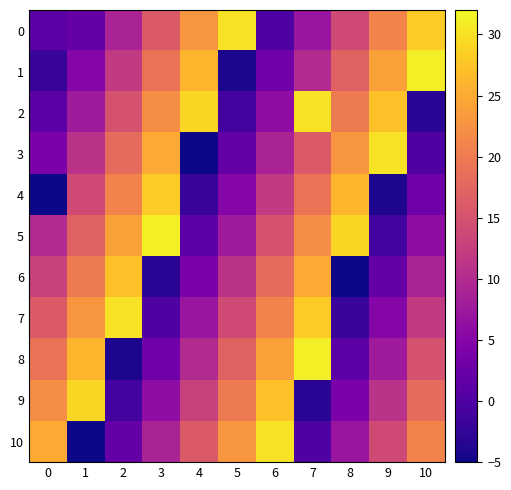

Reading right to left, transcribe all the data shown in this chart.

0: 10=28	9=21	8=14	7=7	6=0	5=30	4=23	3=16	2=9	1=2	0=1
1: 10=31	9=24	8=17	7=10	6=3	5=-4	4=26	3=19	2=12	1=5	0=-2
2: 10=-3	9=27	8=20	7=30	6=6	5=-1	4=29	3=22	2=15	1=8	0=1
3: 10=0	9=30	8=23	7=16	6=9	5=2	4=-5	3=25	2=18	1=11	0=4
4: 10=3	9=-4	8=26	7=19	6=12	5=5	4=-2	3=28	2=21	1=14	0=-5
5: 10=6	9=-1	8=29	7=22	6=15	5=8	4=1	3=31	2=24	1=17	0=10
6: 10=9	9=2	8=-5	7=25	6=18	5=11	4=4	3=-3	2=27	1=20	0=13
7: 10=12	9=5	8=-2	7=28	6=21	5=14	4=7	3=0	2=30	1=23	0=16
8: 10=15	9=8	8=1	7=31	6=24	5=17	4=10	3=3	2=-4	1=26	0=19
9: 10=18	9=11	8=4	7=-3	6=27	5=20	4=13	3=6	2=-1	1=29	0=22
10: 10=21	9=14	8=7	7=0	6=30	5=23	4=16	3=9	2=2	1=-5	0=25